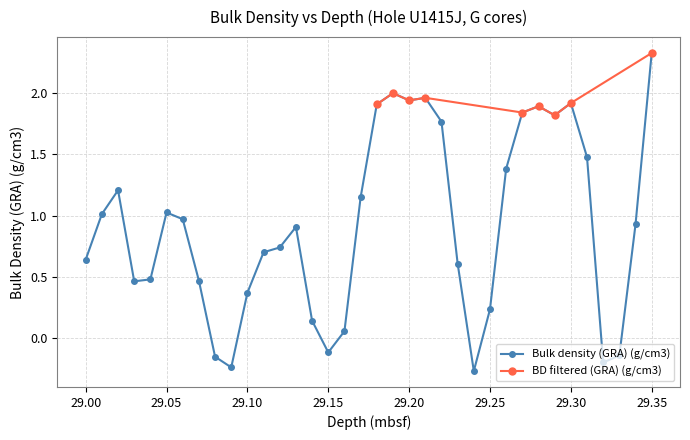

True or false: the data shows 0.5 at 29.28.

False